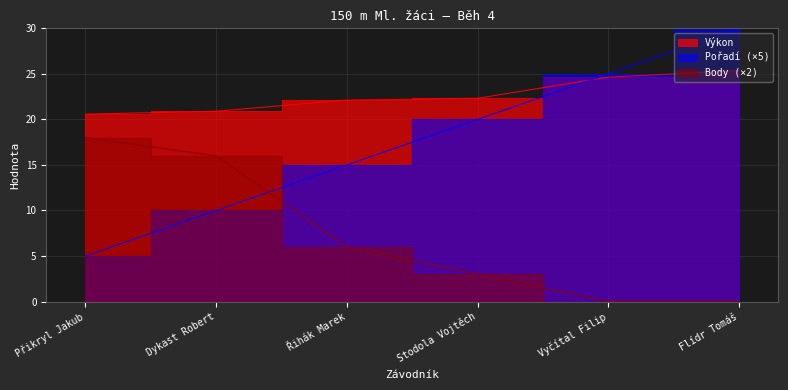

How many values in the Body series are below 6?

3